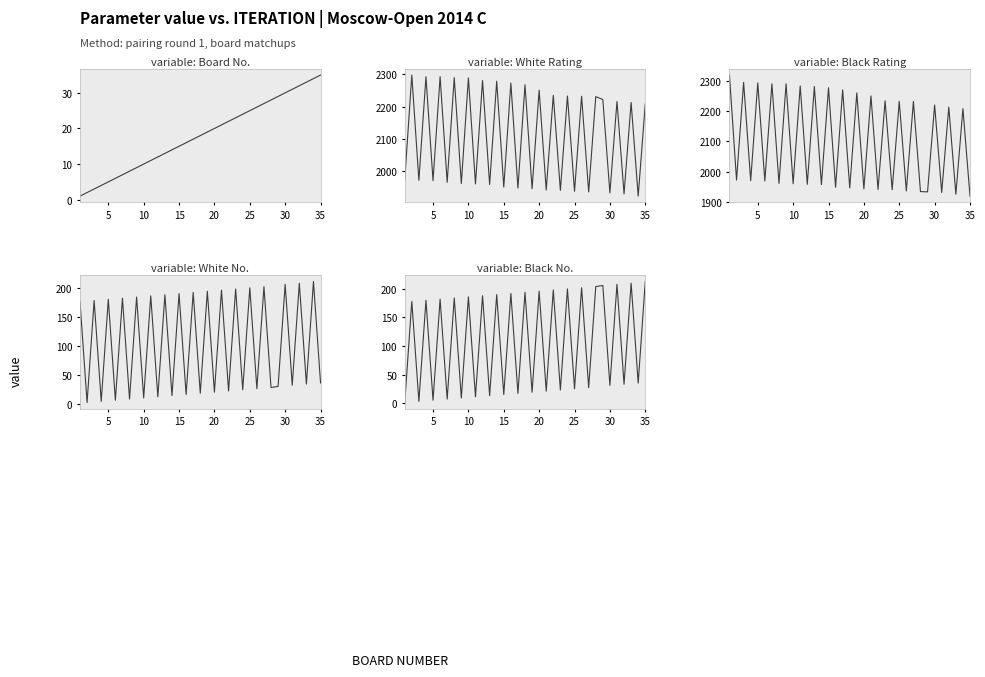

What is the total value across all series at 20?

4454